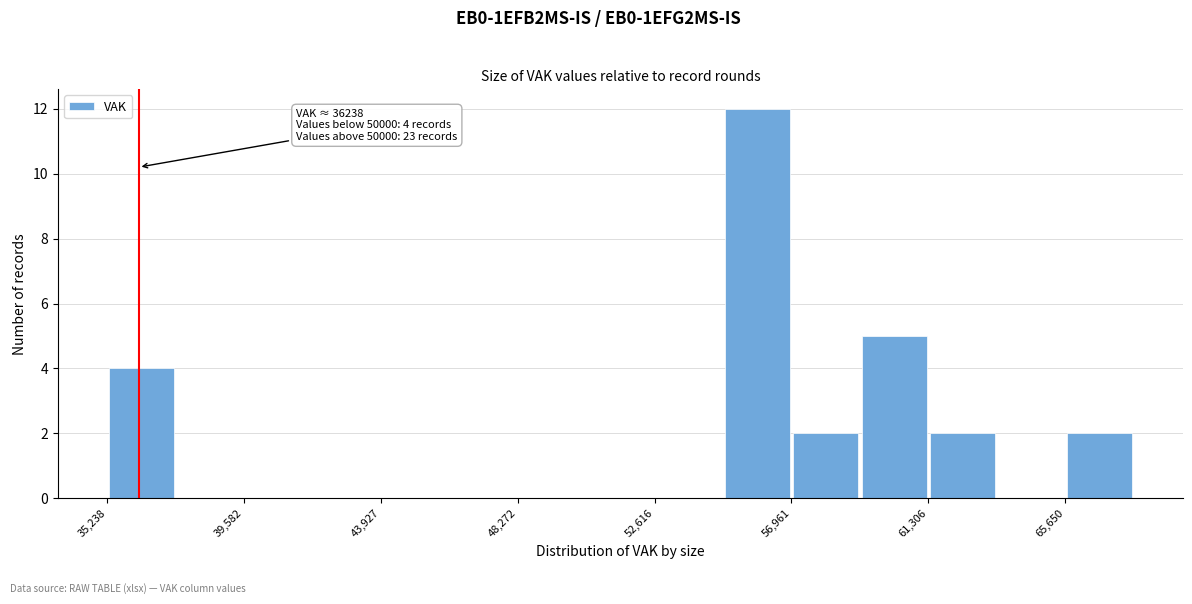

Over which range of the x-axis is the bar tallest?

55000 to 57000